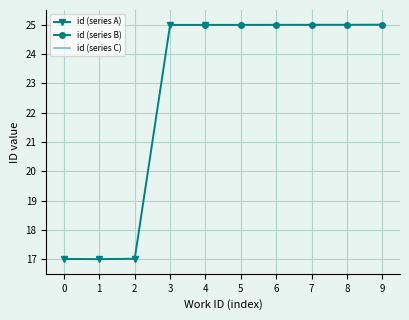

How many interior local valleys does the id (series A) series have?

1